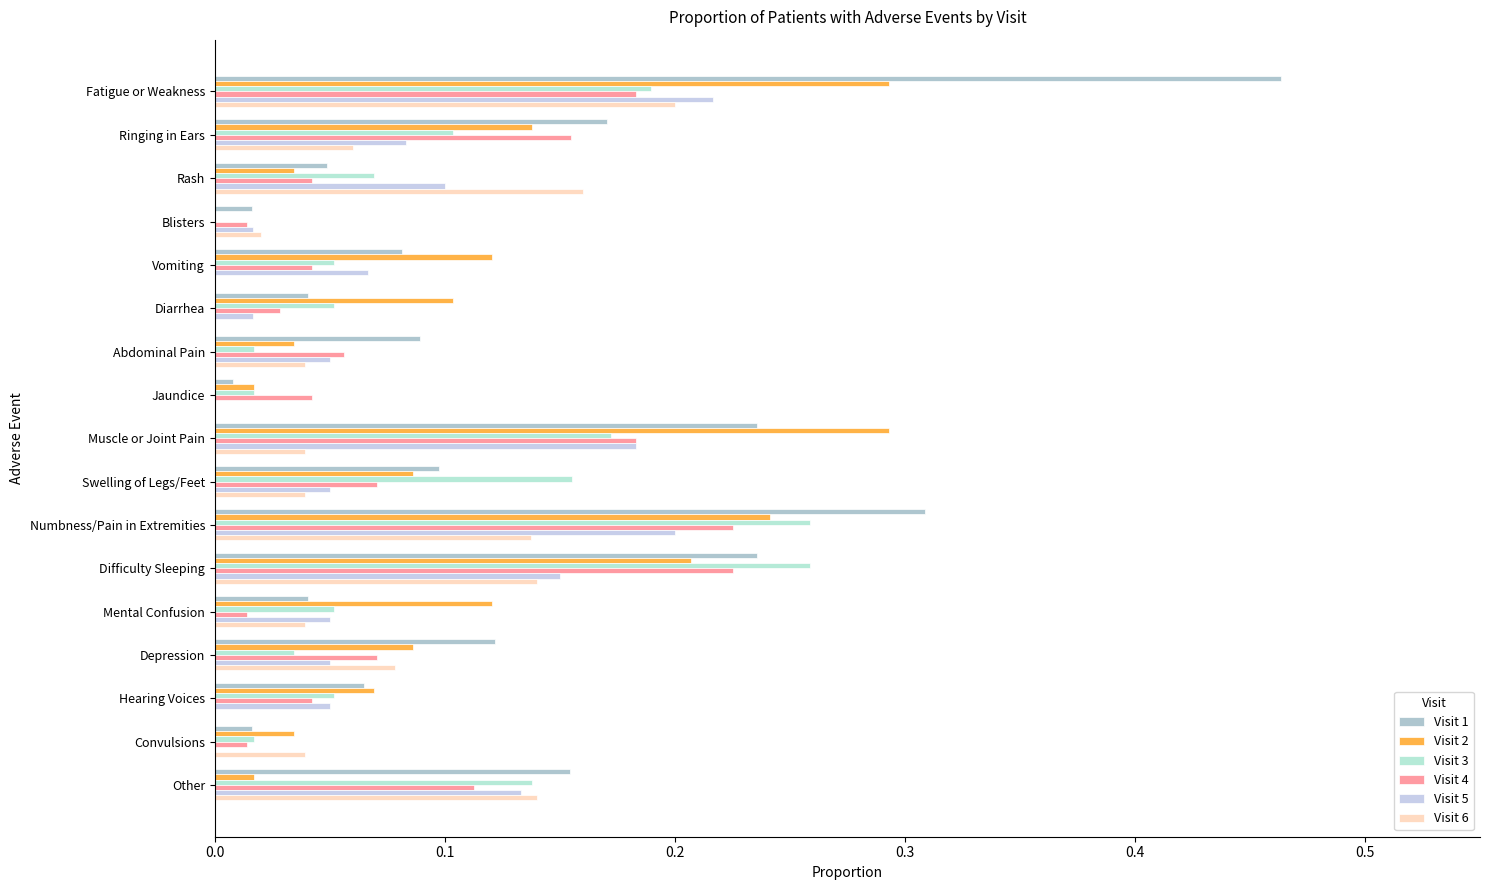

What is the difference between the maximum and minimum values in the Visit 6 series?

0.2